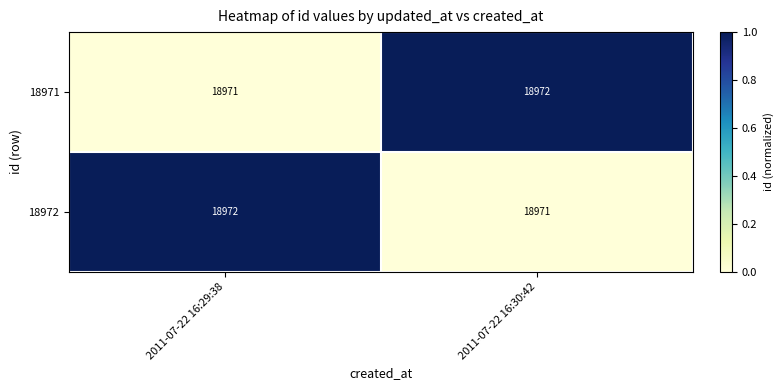

What is the sum of the 18972 values at 2011-07-22 16:30:42 and 2011-07-22 16:29:38?

37943